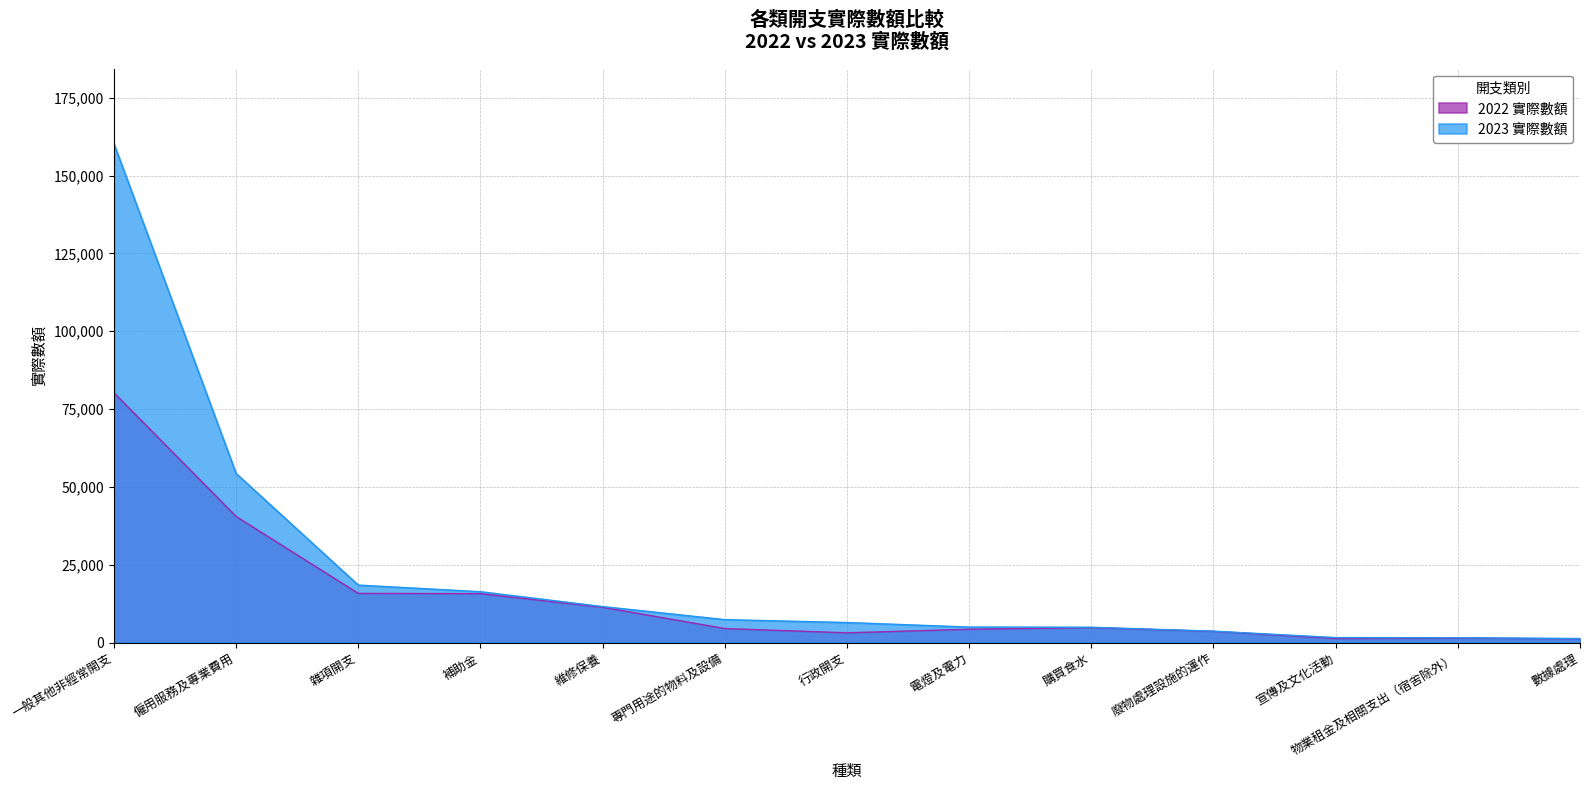

True or false: 2022 實際數額 and 2023 實際數額 intersect in this chart.

False